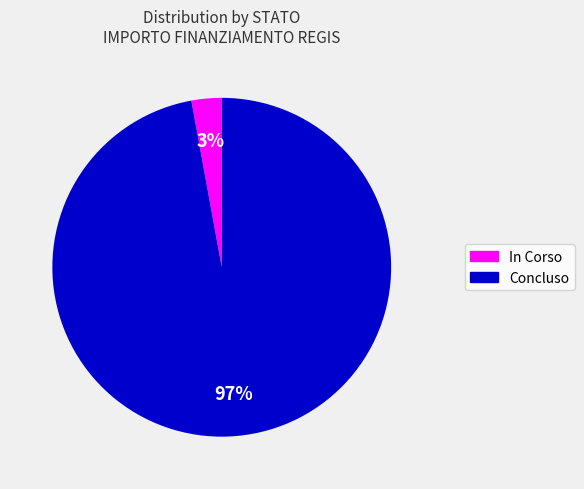

To the nearest percent, what is the difference between the largest and smallest slice percentages?

94%